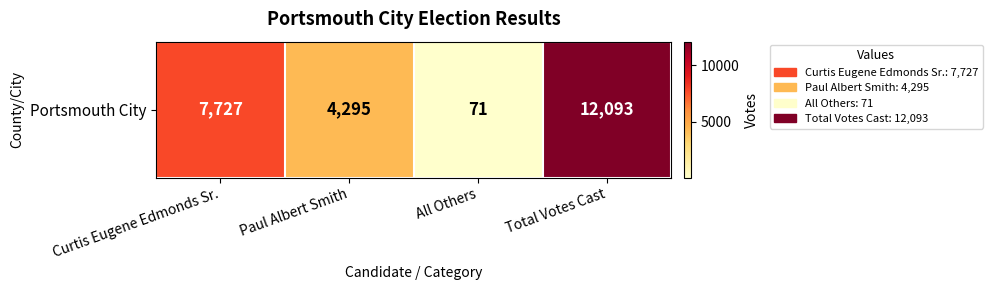

Between Paul Albert Smith and Total Votes Cast, which is larger?

Total Votes Cast